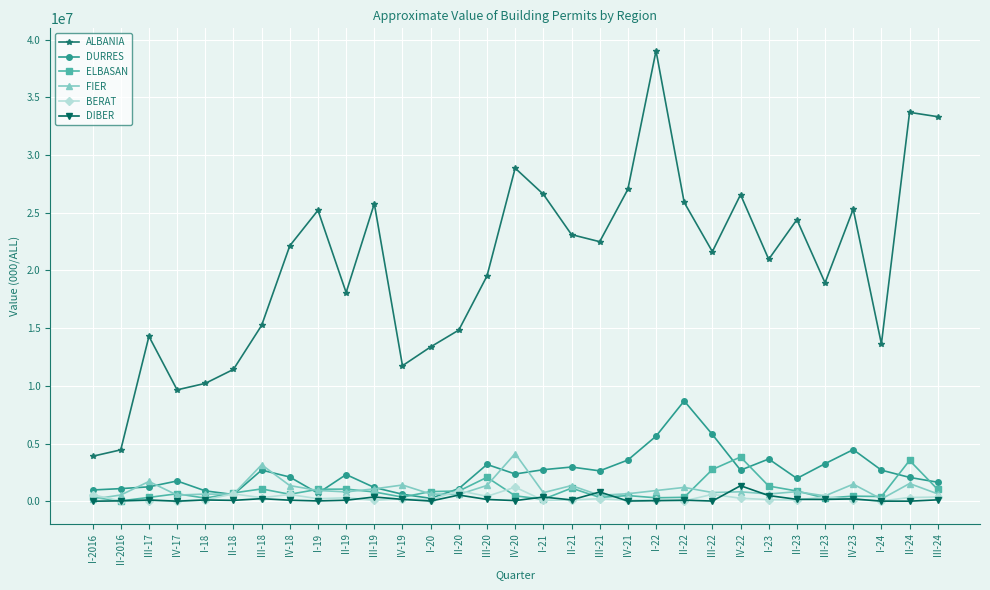

What are all the series names shown in the legend?

ALBANIA, DURRES, ELBASAN, FIER, BERAT, DIBER